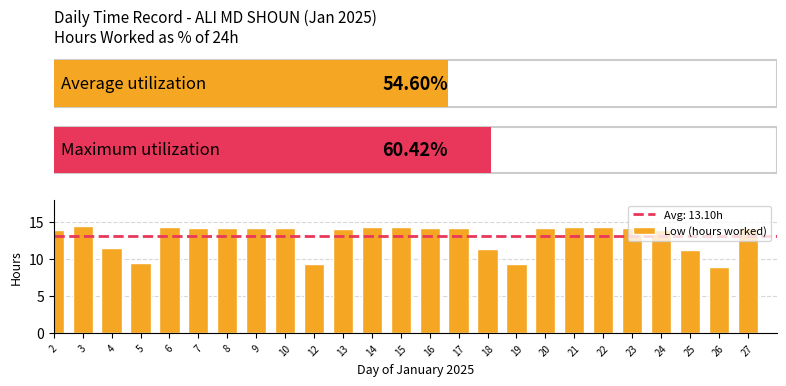

Read the value at 3.

14.5